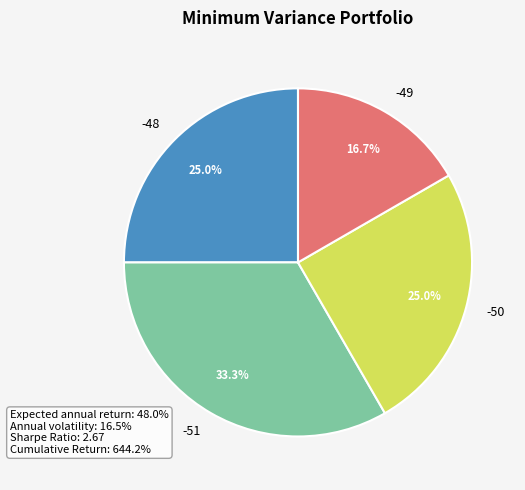

Which category has the biggest portion of the pie?

-51